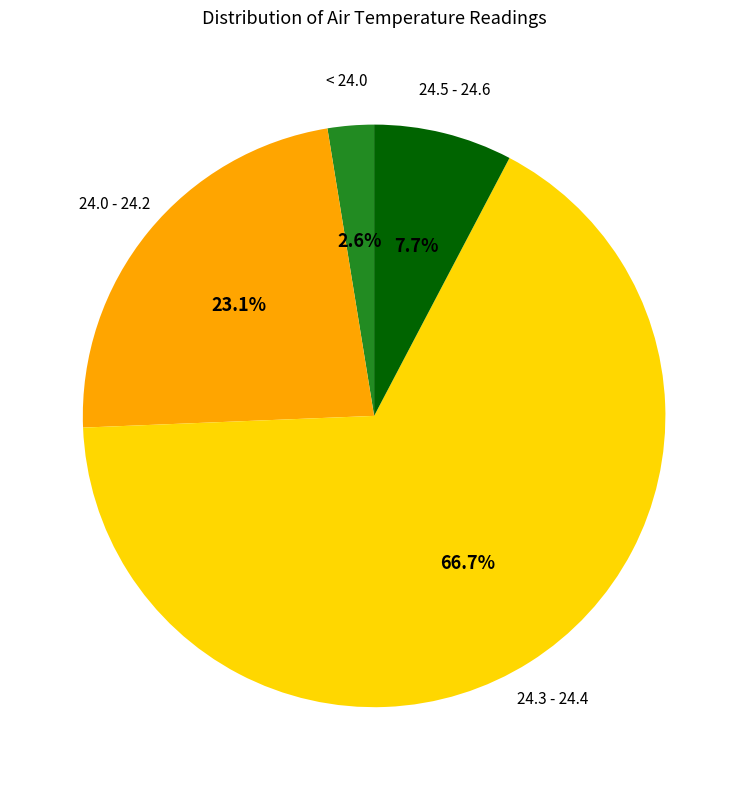

Is there a majority slice in this chart?

Yes